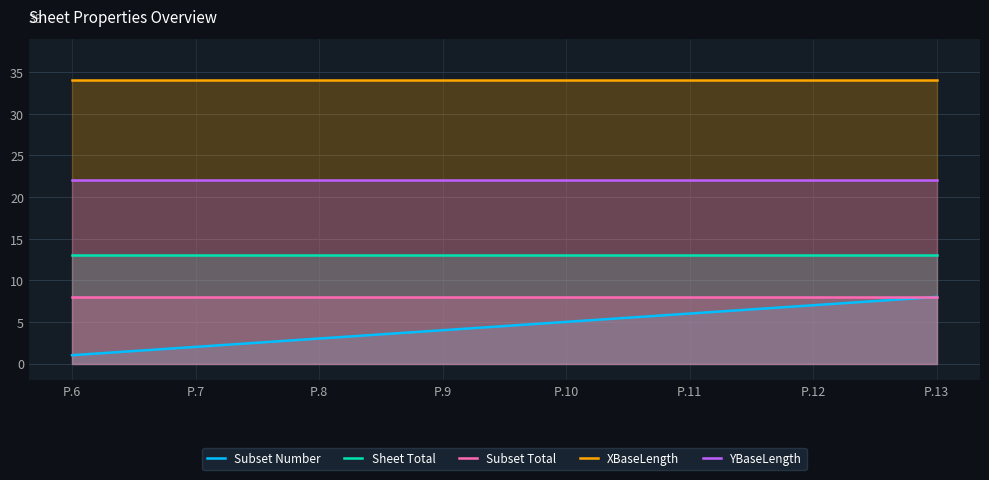

Does the chart have visible grid lines?

Yes